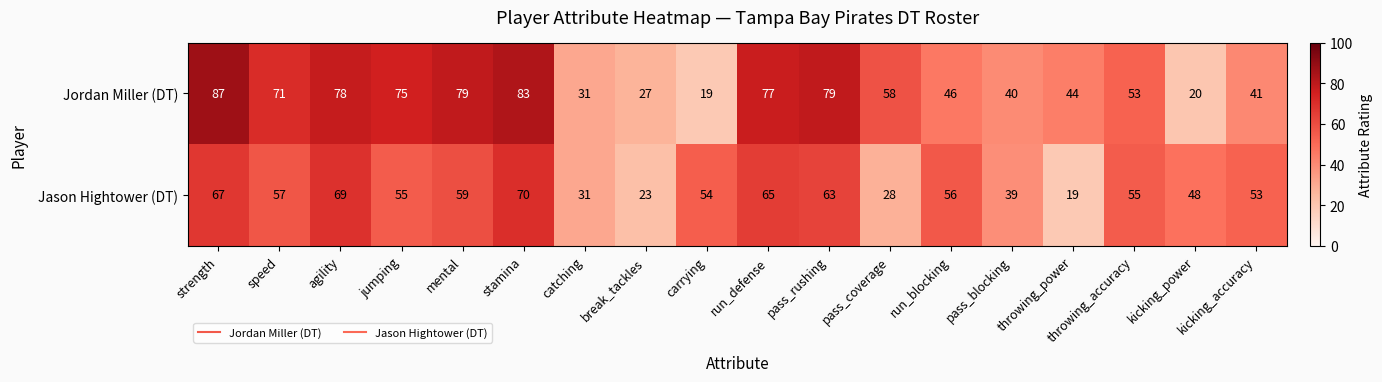

Count the number of data series in this chart.

2